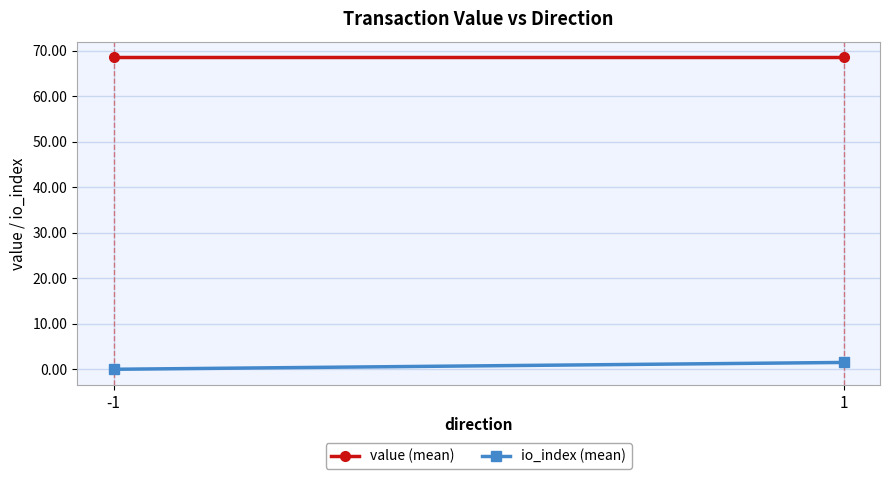

Is the value of io_index (mean) at -1 greater than the value of value (mean) at 1?

No